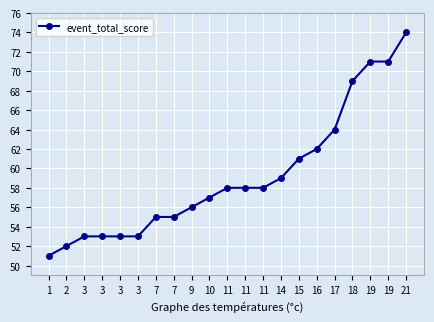

How many lines are shown in the chart?

1